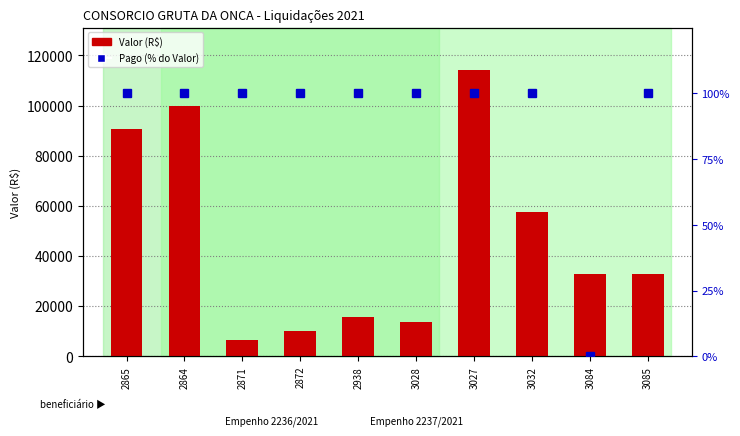

At which label does Pago (% do Valor) reach its peak?

2865